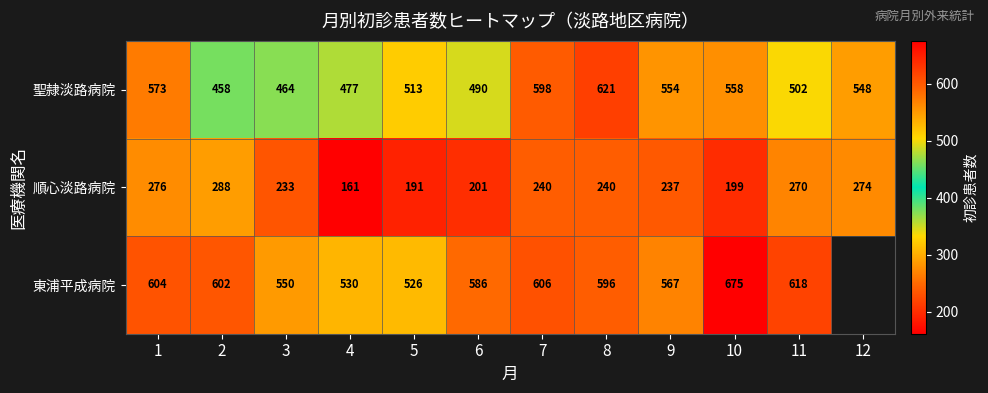

At 8, list the series in order from smallest to largest.

順心淡路病院, 東浦平成病院, 聖隷淡路病院